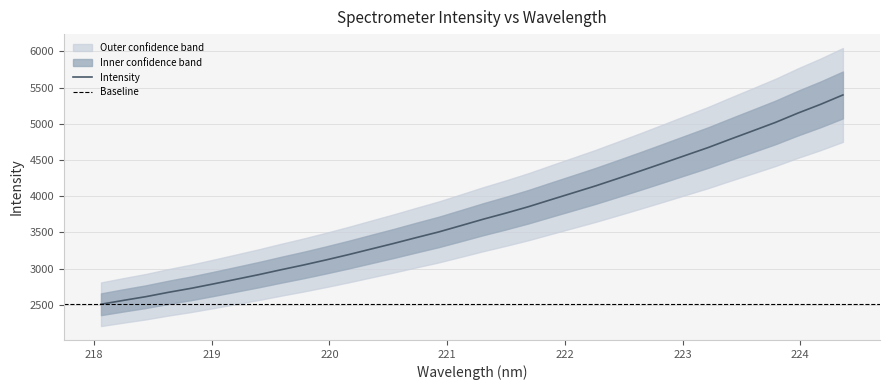

Reading left to right, extract all data points from this chart.

218.0596=2509.5	218.2508=2563.1	218.442=2614.6	218.6332=2674.4	218.8244=2729.2	219.0156=2790.5	219.2067=2853.9	219.3979=2917.6	219.589=2985.7	219.7801=3051.3	219.9712=3121.4	220.1623=3194.6	220.3533=3271.6	220.5444=3348.3	220.7354=3428.6	220.9264=3506.8	221.1174=3595.0	221.3083=3684.3	221.4993=3767.8	221.6902=3856.0	221.8812=3952.7	222.0721=4048.3	222.263=4144.4	222.4538=4247.3	222.6447=4351.2	222.8355=4457.7	223.0264=4565.4	223.2172=4672.6	223.408=4789.5	223.5987=4904.2	223.7895=5020.0	223.9802=5148.4	224.1709=5268.2	224.3616=5398.5